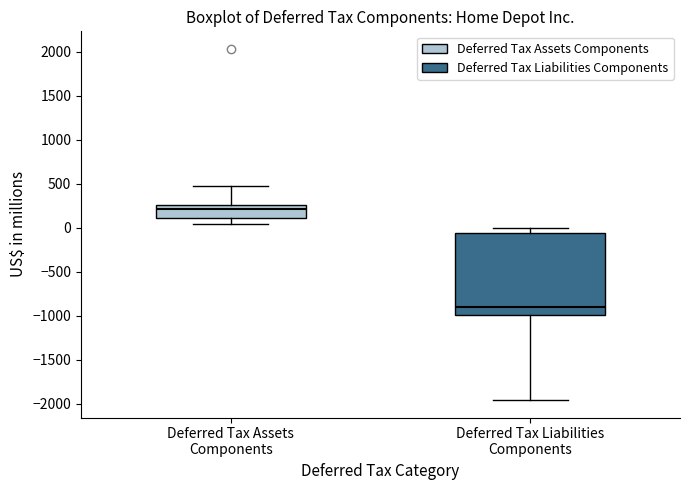

Which box is the tallest, from its lower edge to its upper edge?

Deferred Tax Liabilities Components